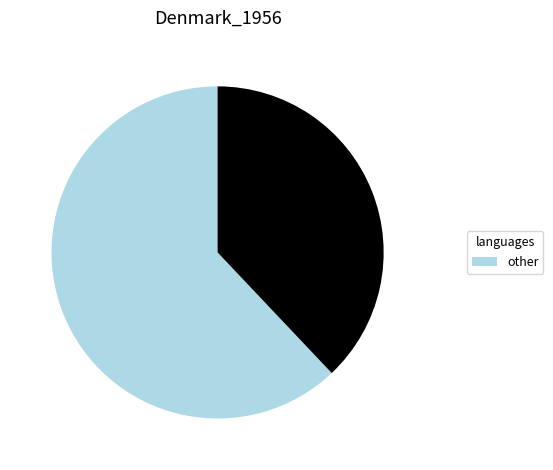

Is there any slice that represents more than half of the pie?

Yes